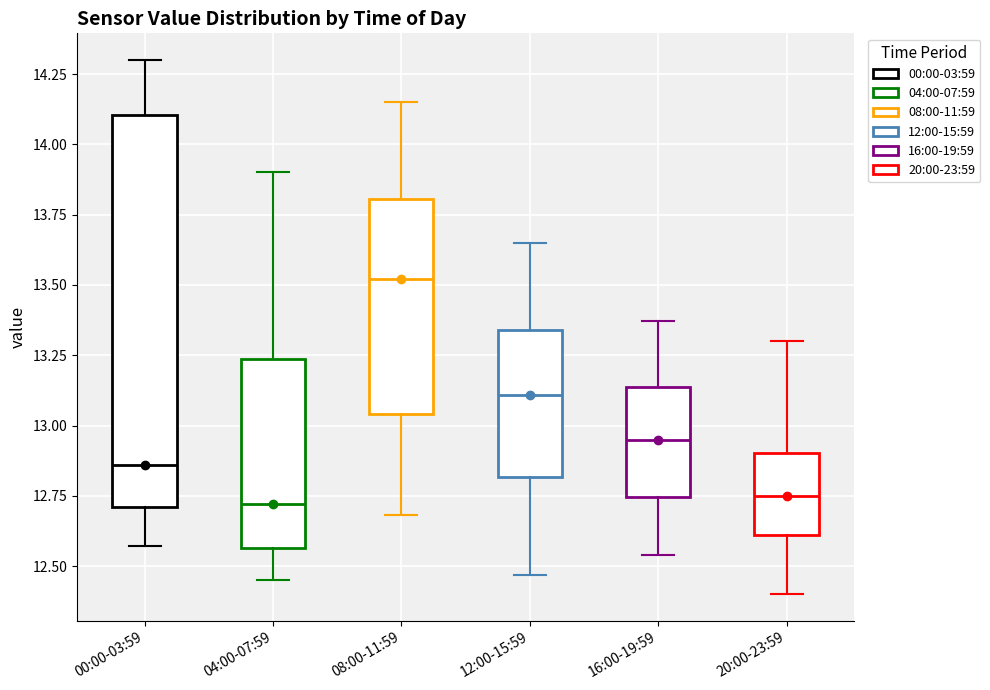

Reading left to right, transcribe this box plot: for each box, give where its median line is, the range the box spans, and where its two whiskers end, as read against the y-axis. The values are not printed on the chart, so give them approximately, as read against the axis.

00:00-03:59: median 12.85, box 12.70 to 14.10, whiskers 12.55 to 14.30
04:00-07:59: median 12.70, box 12.55 to 13.25, whiskers 12.45 to 13.90
08:00-11:59: median 13.50, box 13.05 to 13.80, whiskers 12.70 to 14.15
12:00-15:59: median 13.10, box 12.80 to 13.35, whiskers 12.45 to 13.65
16:00-19:59: median 12.95, box 12.75 to 13.15, whiskers 12.55 to 13.35
20:00-23:59: median 12.75, box 12.60 to 12.90, whiskers 12.40 to 13.30